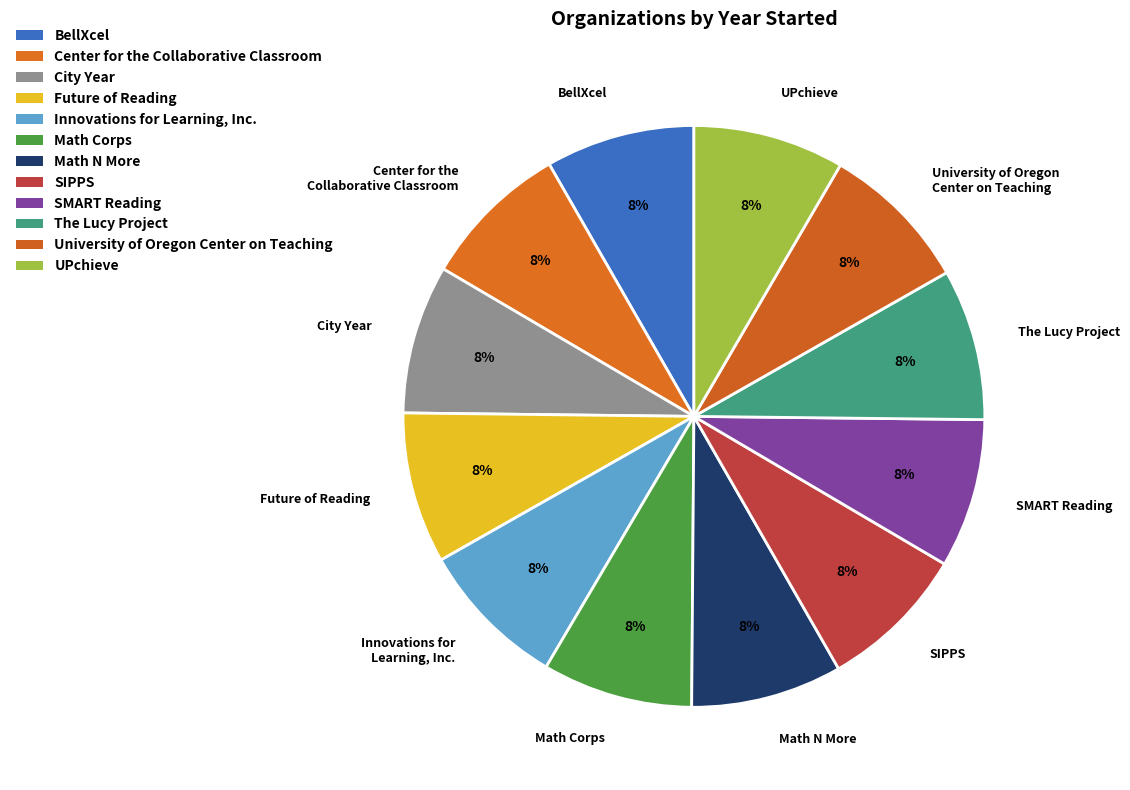

How many slices are in this pie chart?

12